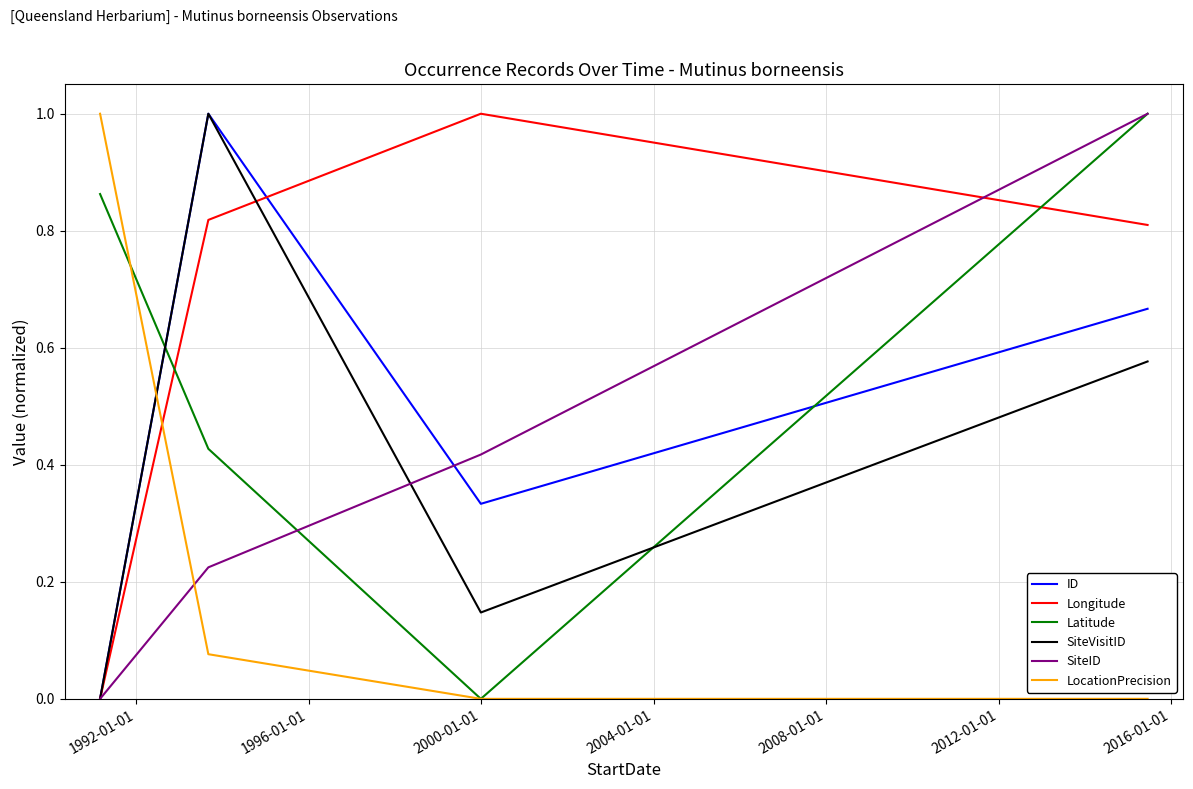

What is the greatest value displayed?

1.0